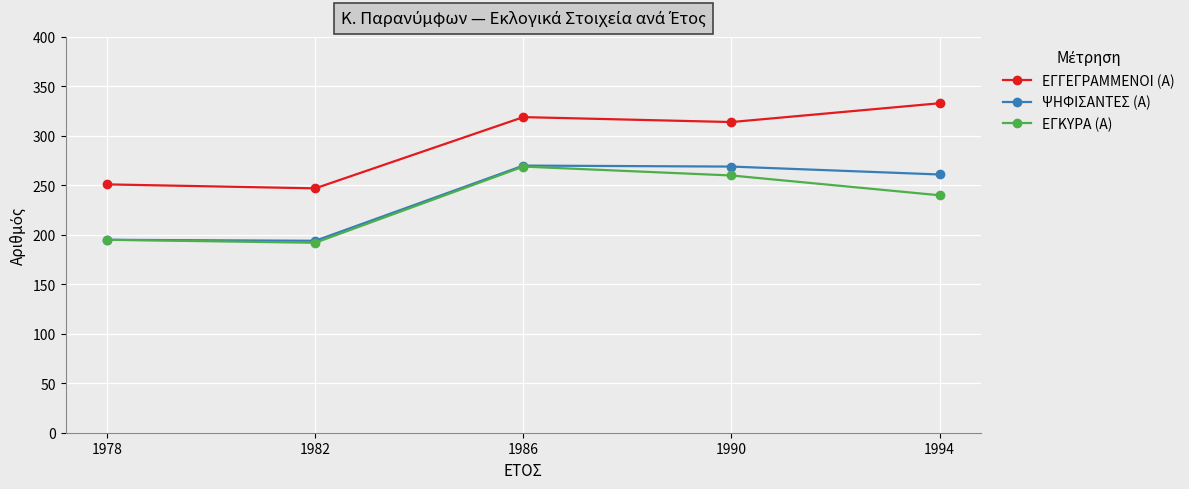

Where does the ΨΗΦΙΣΑΝΤΕΣ (Α) series first go above 261?

1986